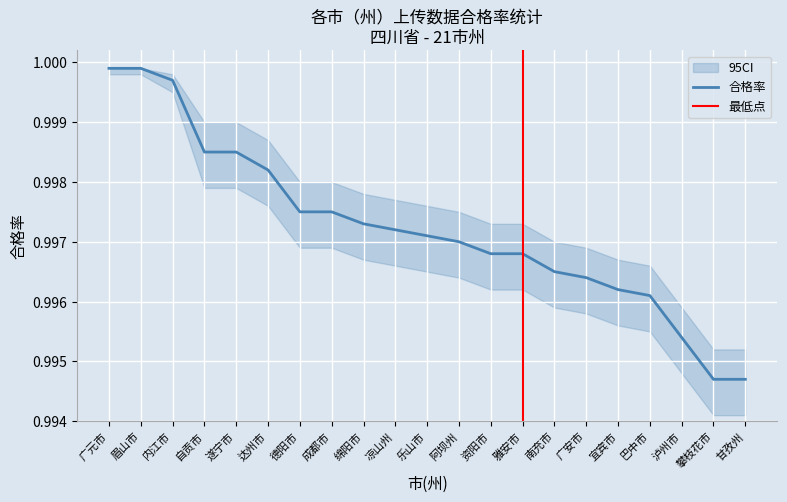

Which category has the highest value across all series?

广元市